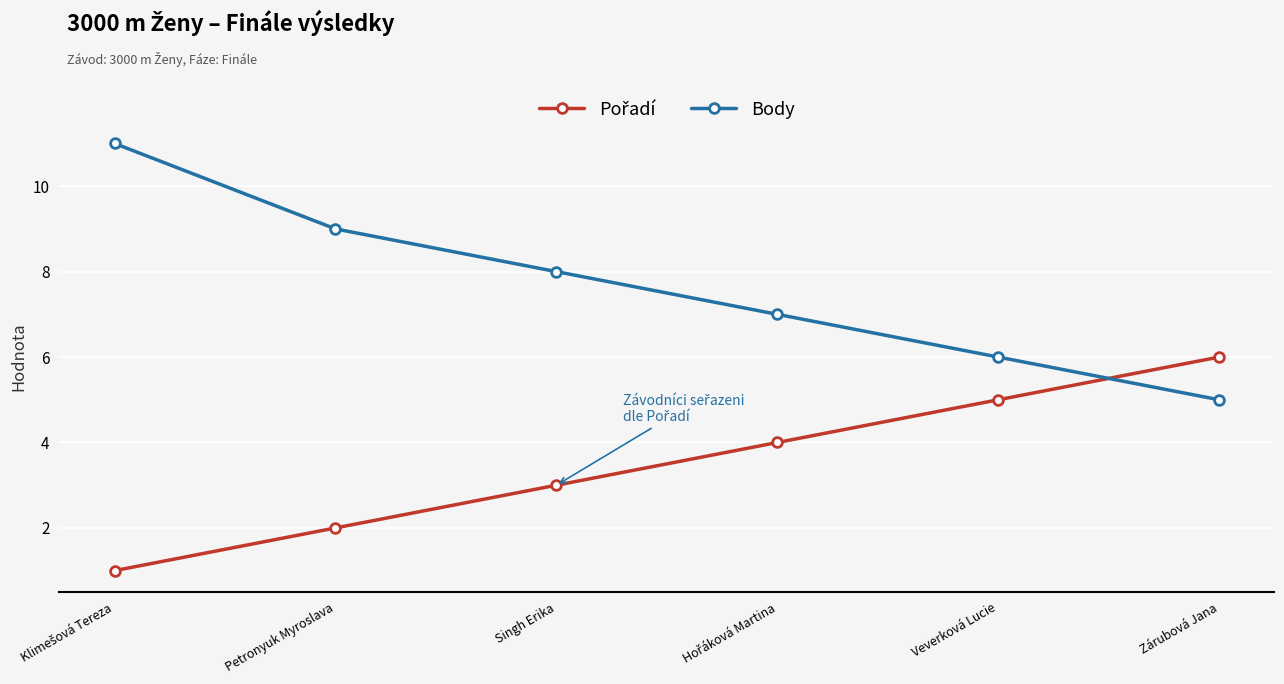

What is the sum of all Body values?

46